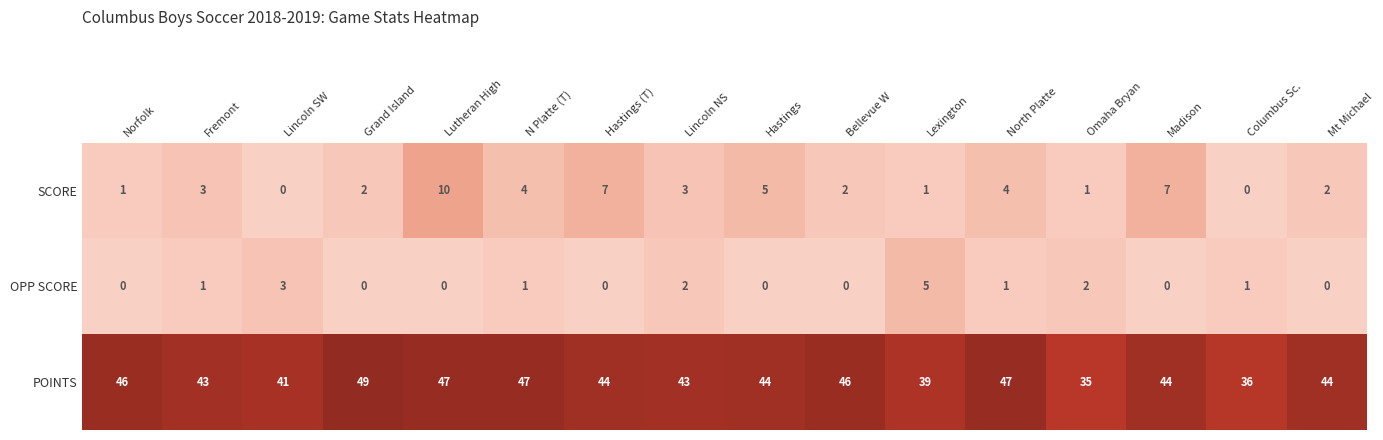

What is the difference between the second highest and minimum values in the SCORE series?

7